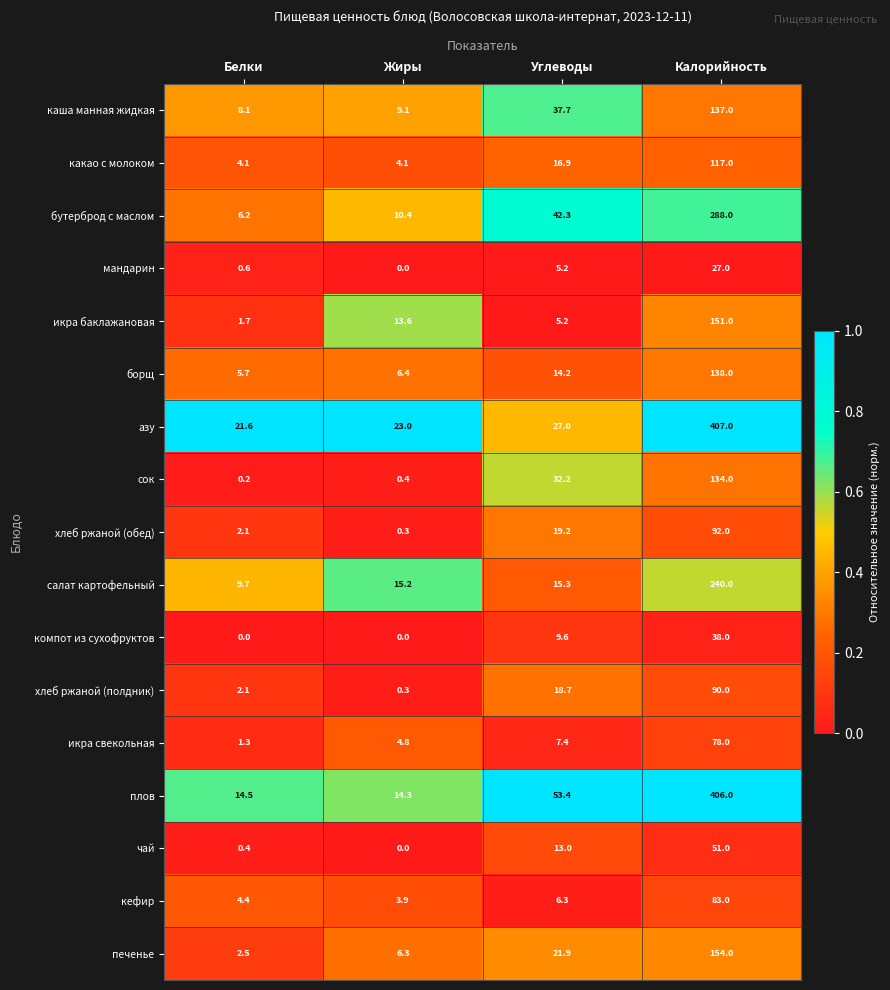

What is the total value across all series at Калорийность?

2631.0